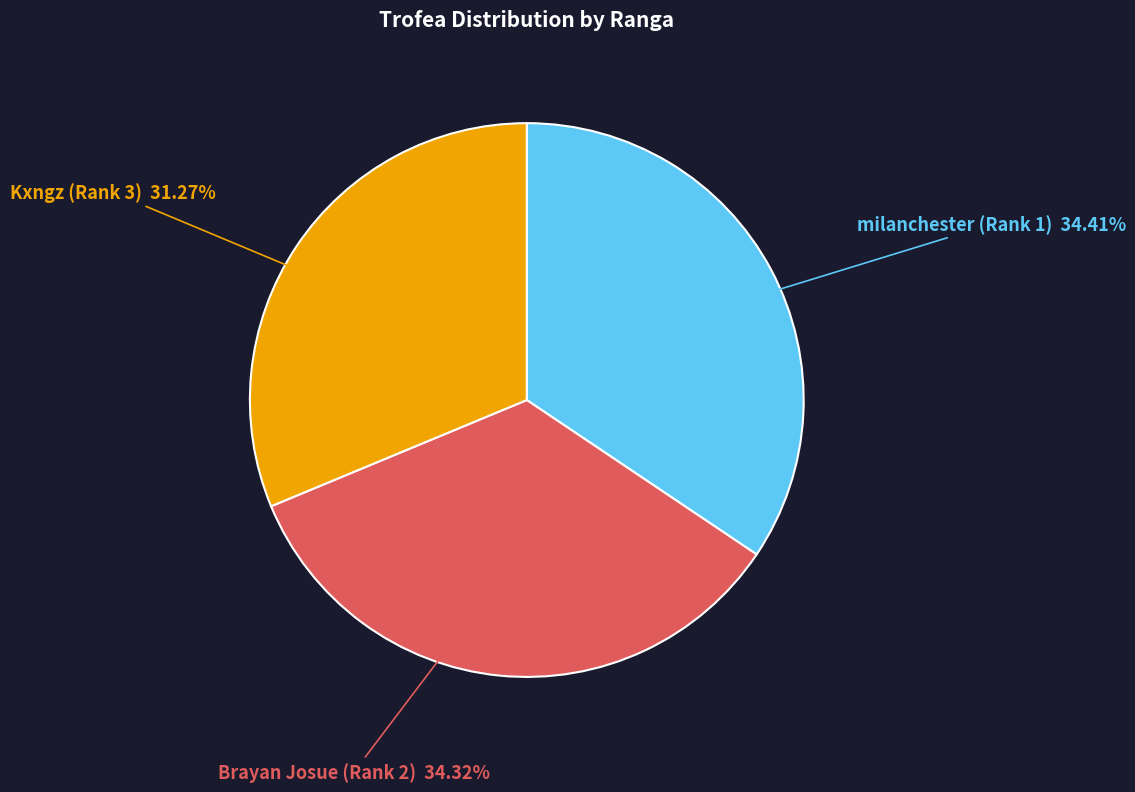

How many slices are in this pie chart?

3